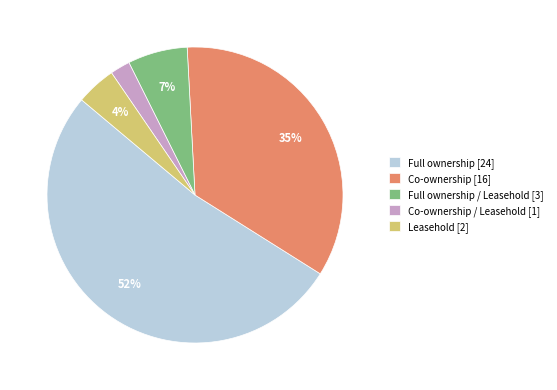

How many segments does this pie chart have?

5